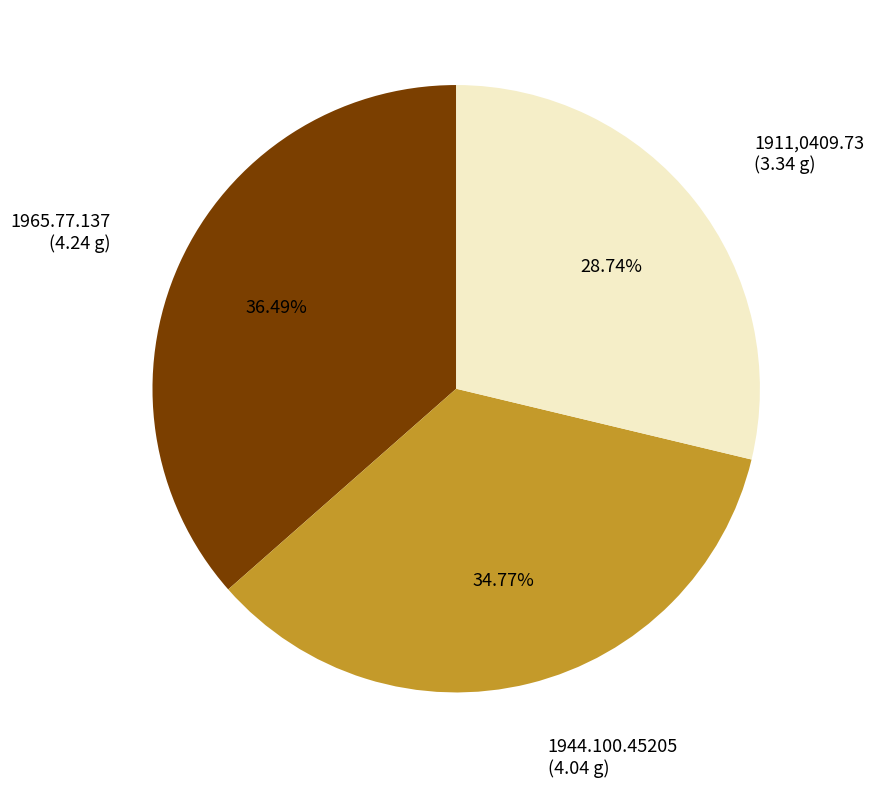

Rank the categories by value from lowest to highest.

1911,0409.73, 1944.100.45205, 1965.77.137